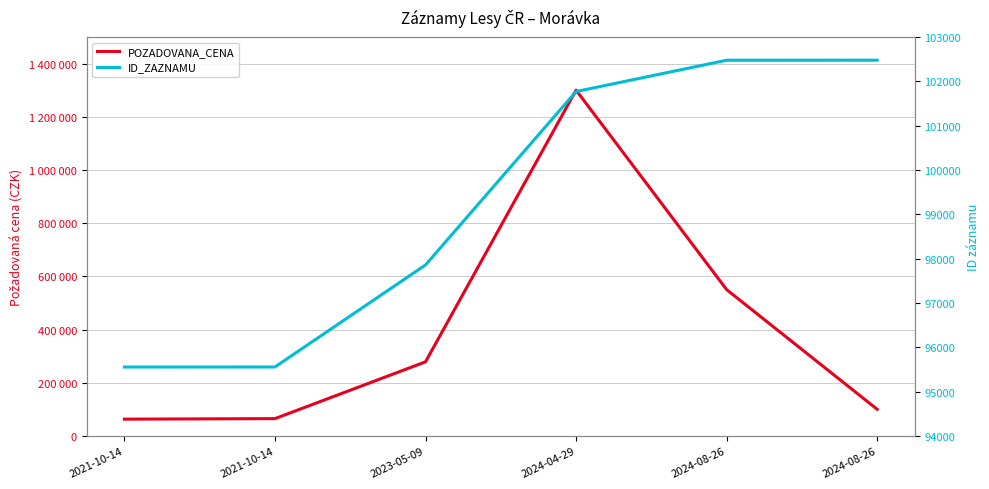

Does the chart have visible grid lines?

Yes